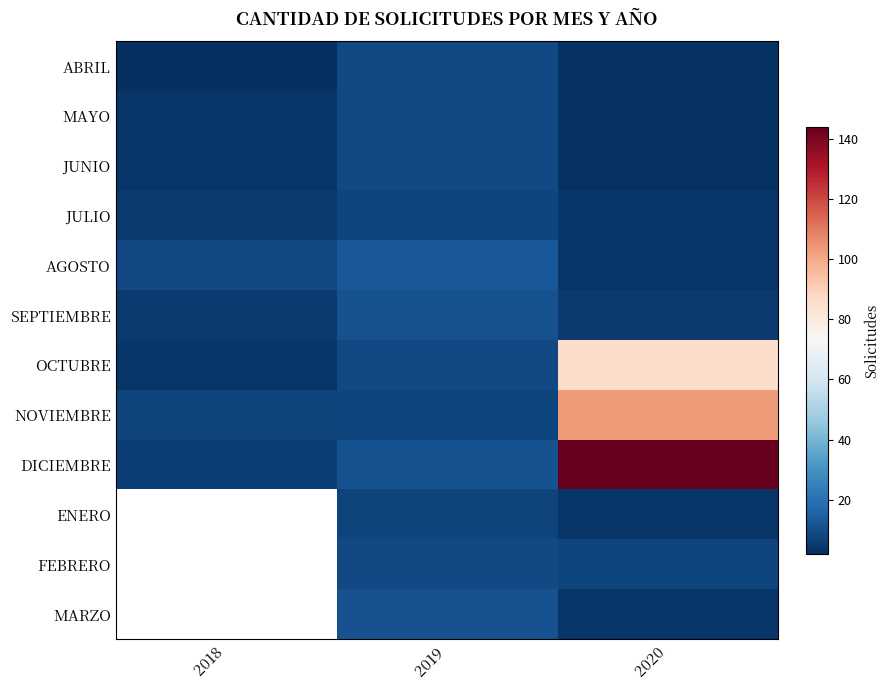

Which category has the highest value across all series?

2020